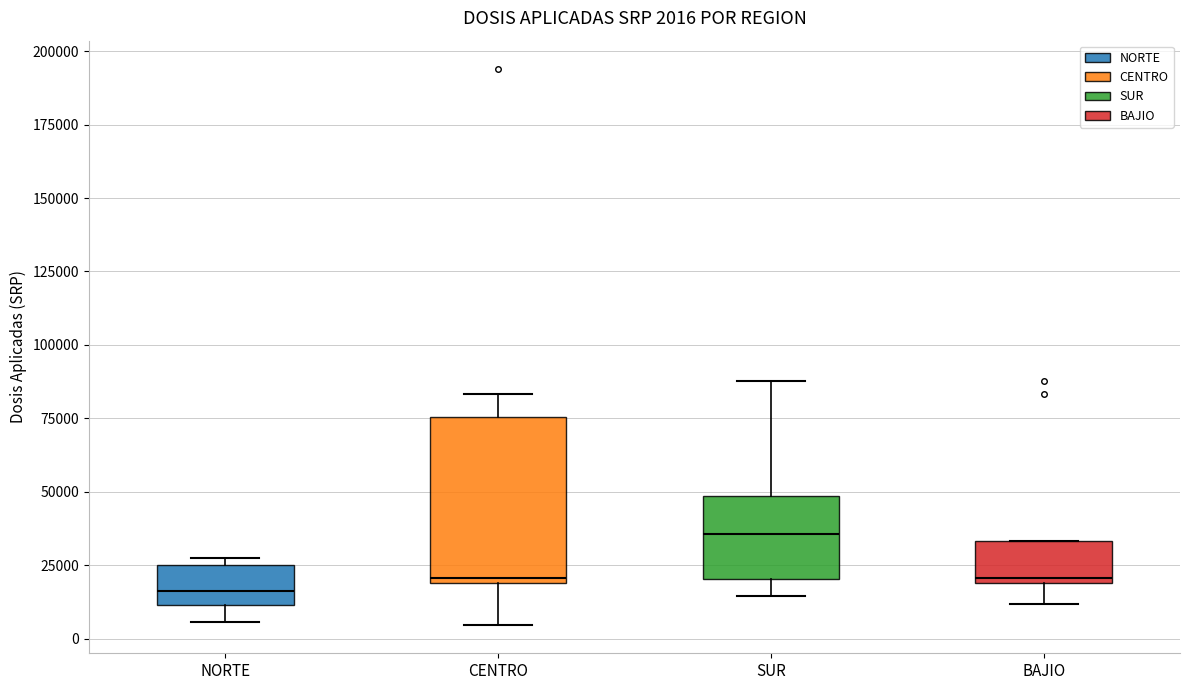

Which box is the tallest, from its lower edge to its upper edge?

CENTRO